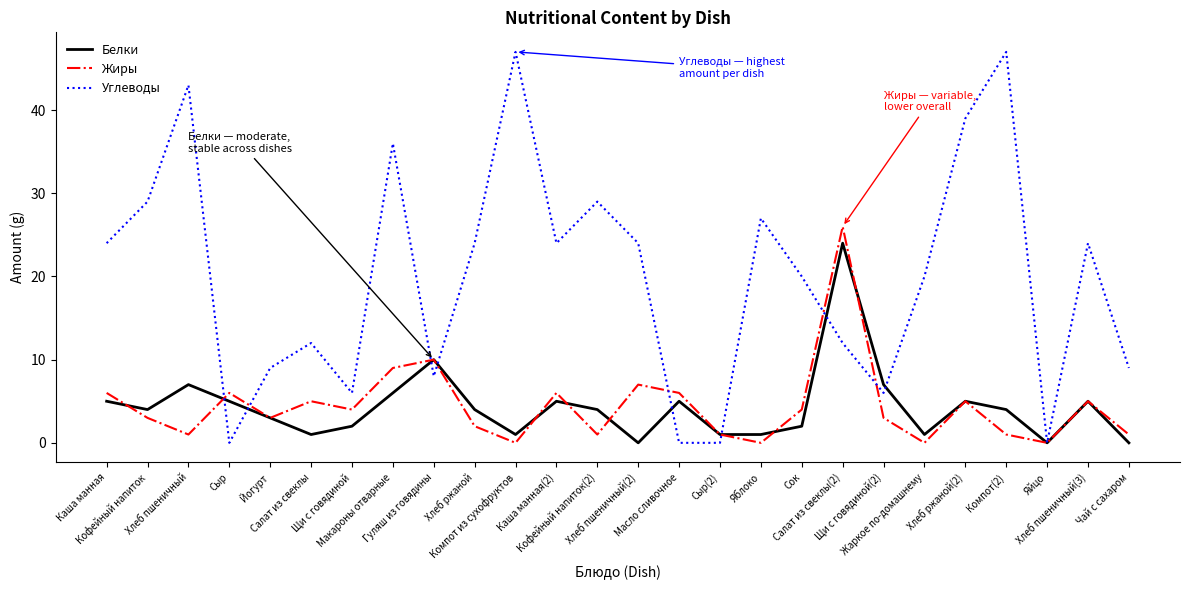

The Жиры series shows 5 at Хлеб ржаной(2). True or false?

True